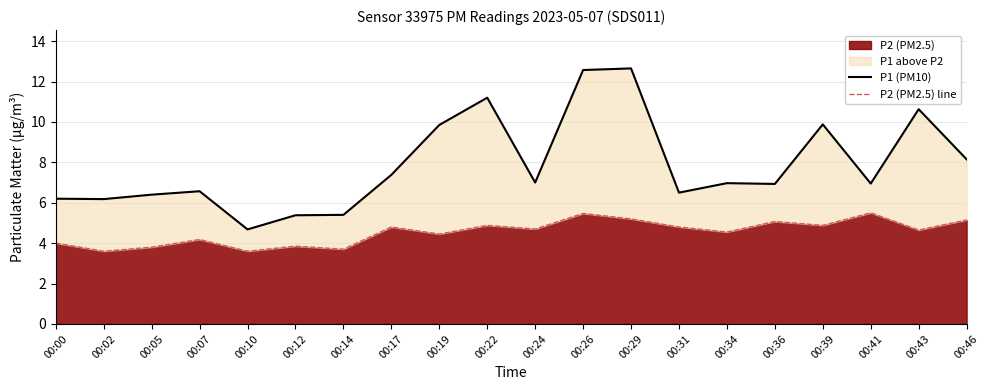

Reading left to right, list all the values displayed in this chart.

P1 (PM10): 00:00=6.2	00:02=6.2	00:05=6.4	00:07=6.6	00:10=4.7	00:12=5.4	00:14=5.4	00:17=7.4	00:19=9.8	00:22=11.2	00:24=7.0	00:26=12.6	00:29=12.7	00:31=6.5	00:34=7.0	00:36=6.9	00:39=9.9	00:41=7.0	00:43=10.6	00:46=8.2
P2 (PM2.5) line: 00:00=4.0	00:02=3.6	00:05=3.8	00:07=4.2	00:10=3.6	00:12=3.9	00:14=3.7	00:17=4.8	00:19=4.5	00:22=4.9	00:24=4.7	00:26=5.5	00:29=5.2	00:31=4.8	00:34=4.5	00:36=5.1	00:39=4.9	00:41=5.5	00:43=4.7	00:46=5.2